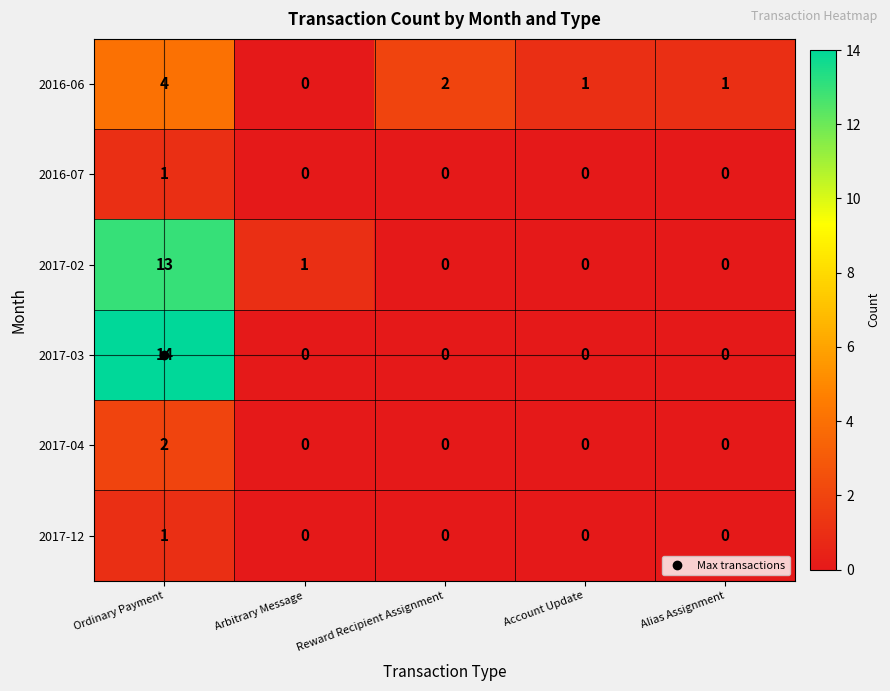

At how many categories does at least one series exceed 10?

1